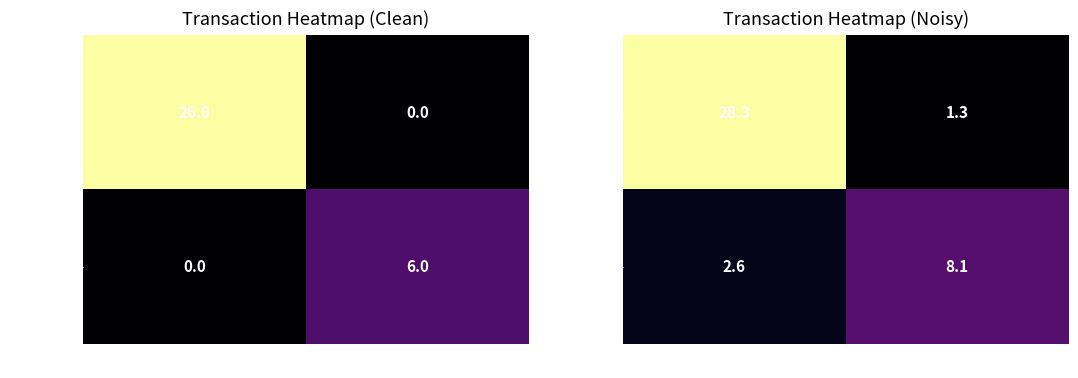

What is the difference between the highest and lowest values at -1?

25.7